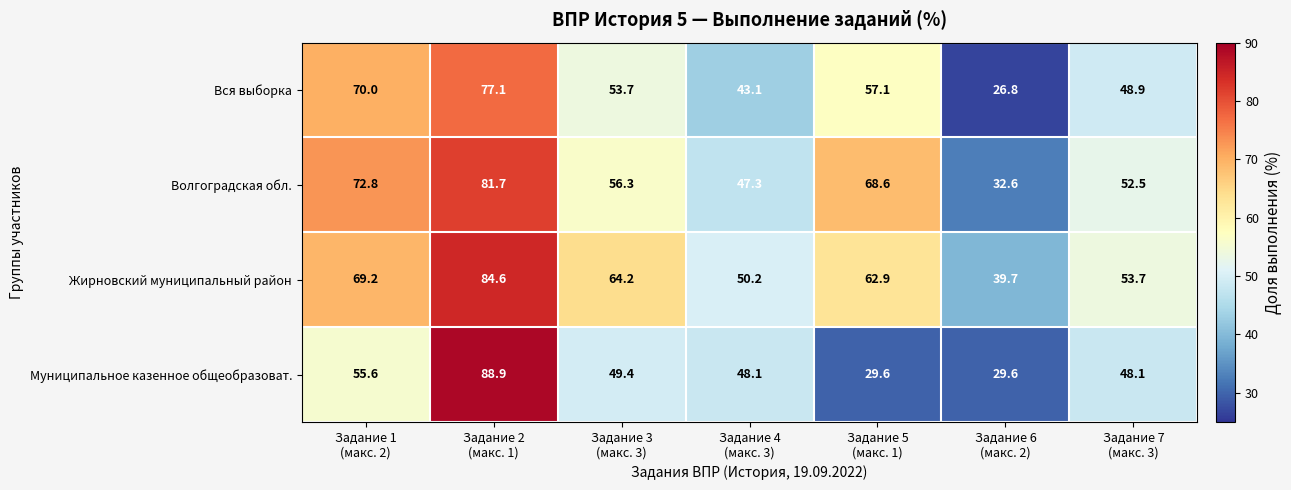

Which series has the widest spread of values?

Муниципальное казенное общеобразоват.